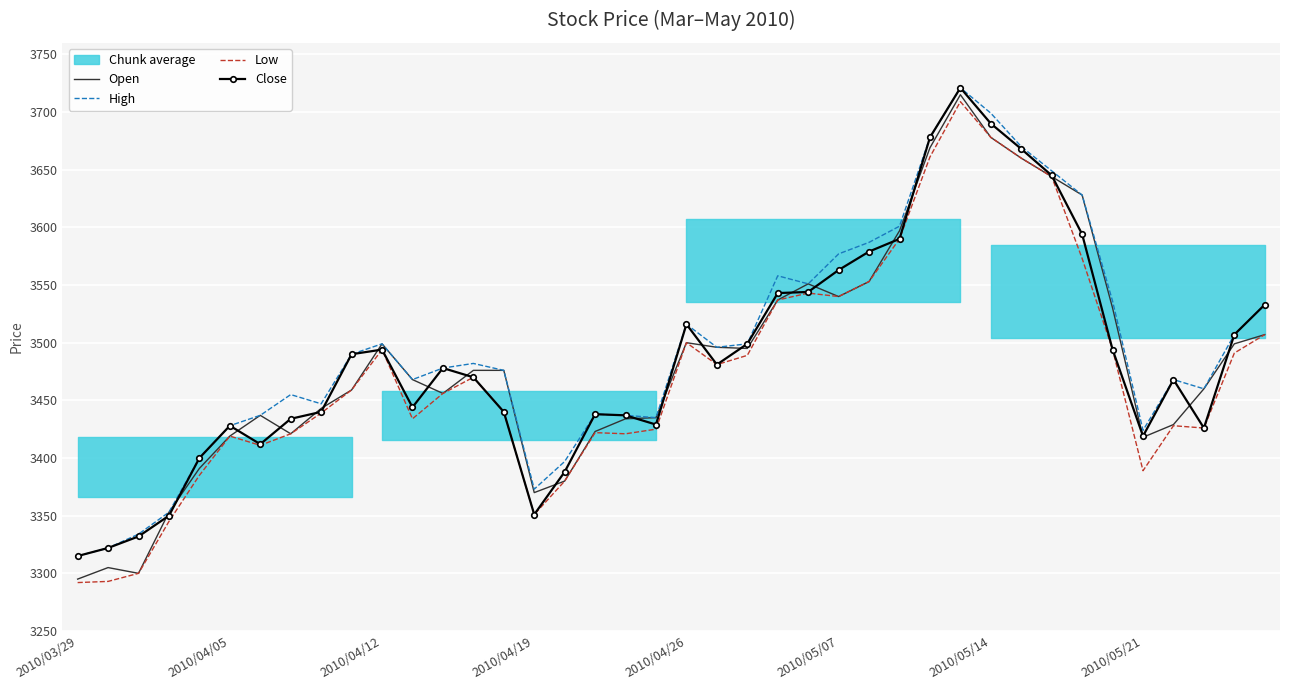

At which category is the sum across all series the highest?

29